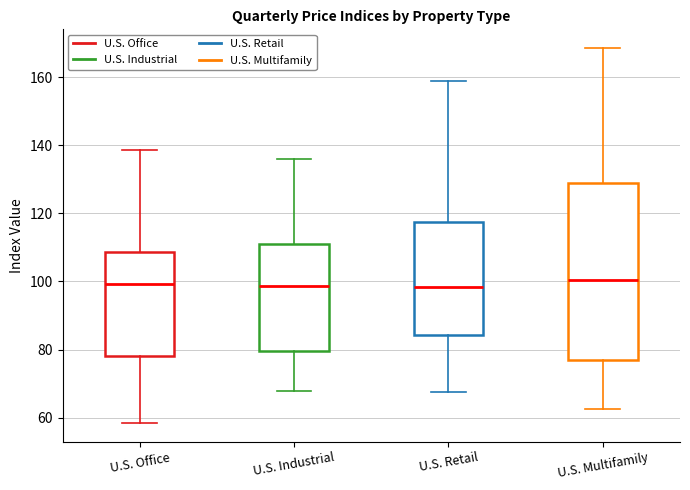

Comparing the boxes themselves (not the whiskers), which one is the tallest?

U.S. Multifamily